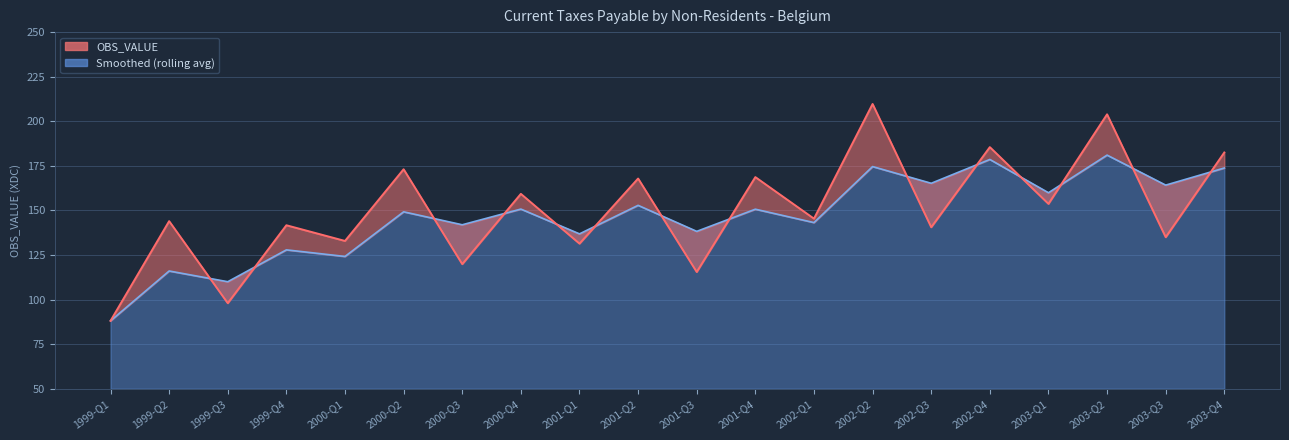

Is it true that the value at 2002-Q4 is 90.1?

False